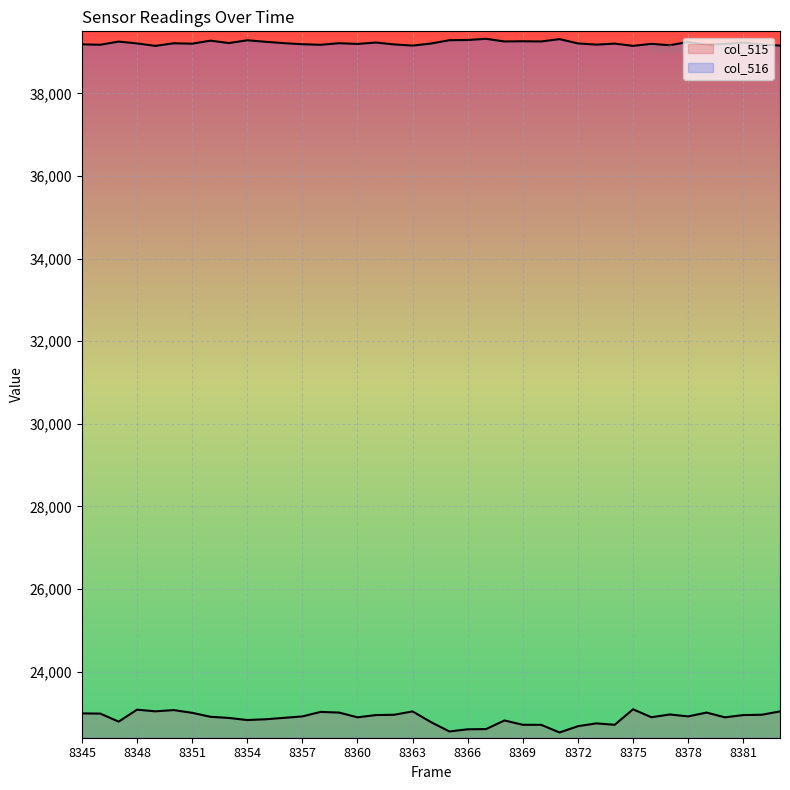

True or false: col_516 and col_515 cross at least once.

False